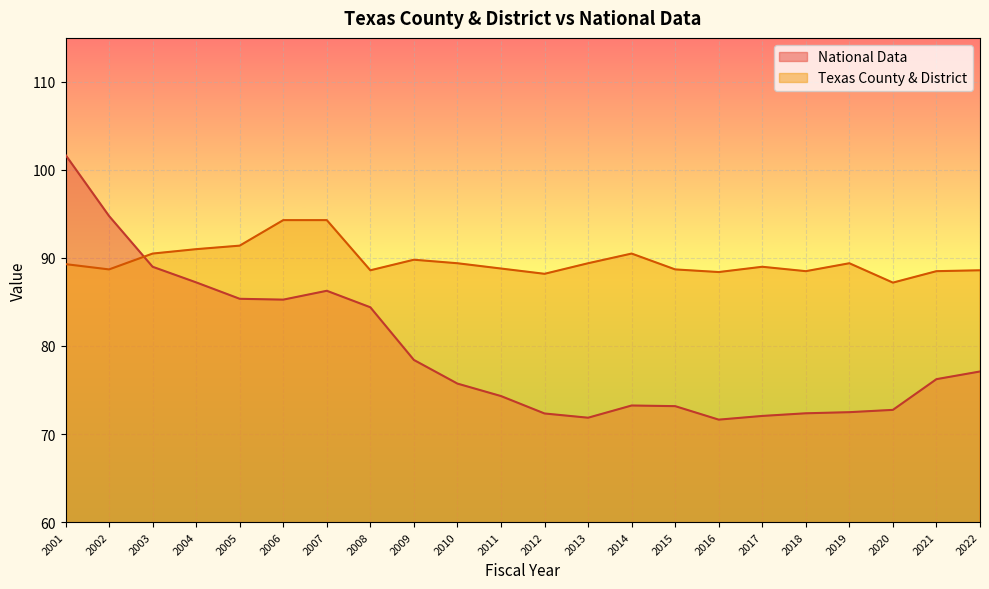

At which category does Texas County & District reach its first local peak?

2009